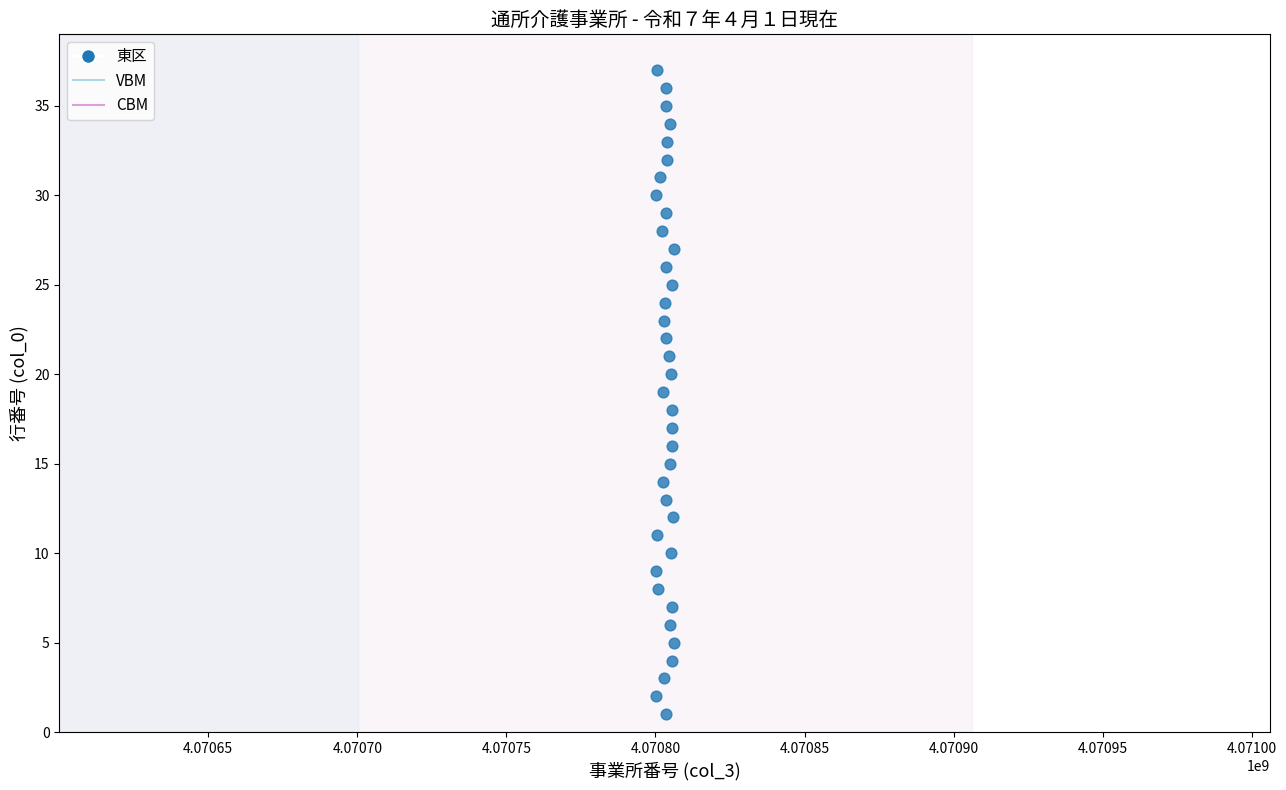

What is the range of X values (max minus min)?

6146